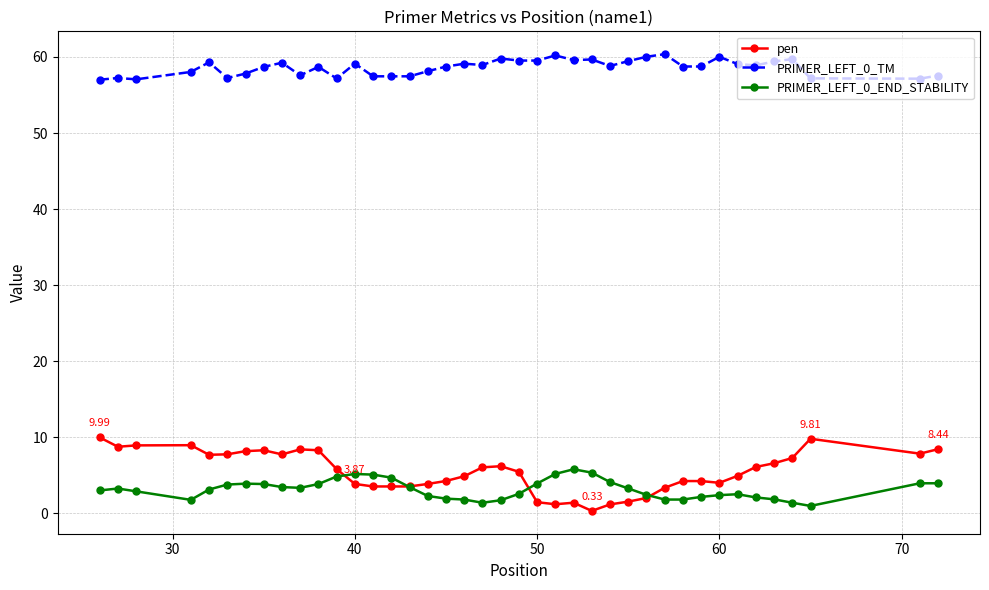

True or false: PRIMER_LEFT_0_TM and PRIMER_LEFT_0_END_STABILITY intersect in this chart.

False